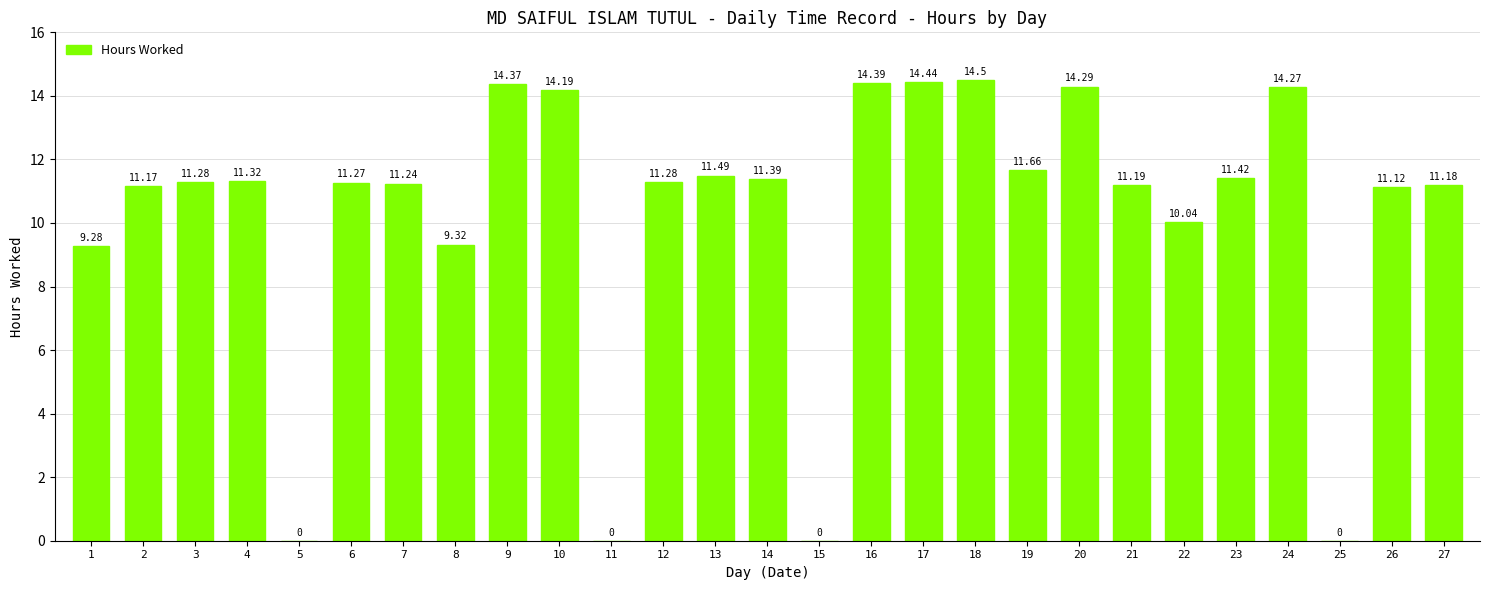

Reading left to right, extract all data points from this chart.

1=9.3	2=11.2	3=11.3	4=11.3	5=0.0	6=11.3	7=11.2	8=9.3	9=14.4	10=14.2	11=0.0	12=11.3	13=11.5	14=11.4	15=0.0	16=14.4	17=14.4	18=14.5	19=11.7	20=14.3	21=11.2	22=10.0	23=11.4	24=14.3	25=0.0	26=11.1	27=11.2